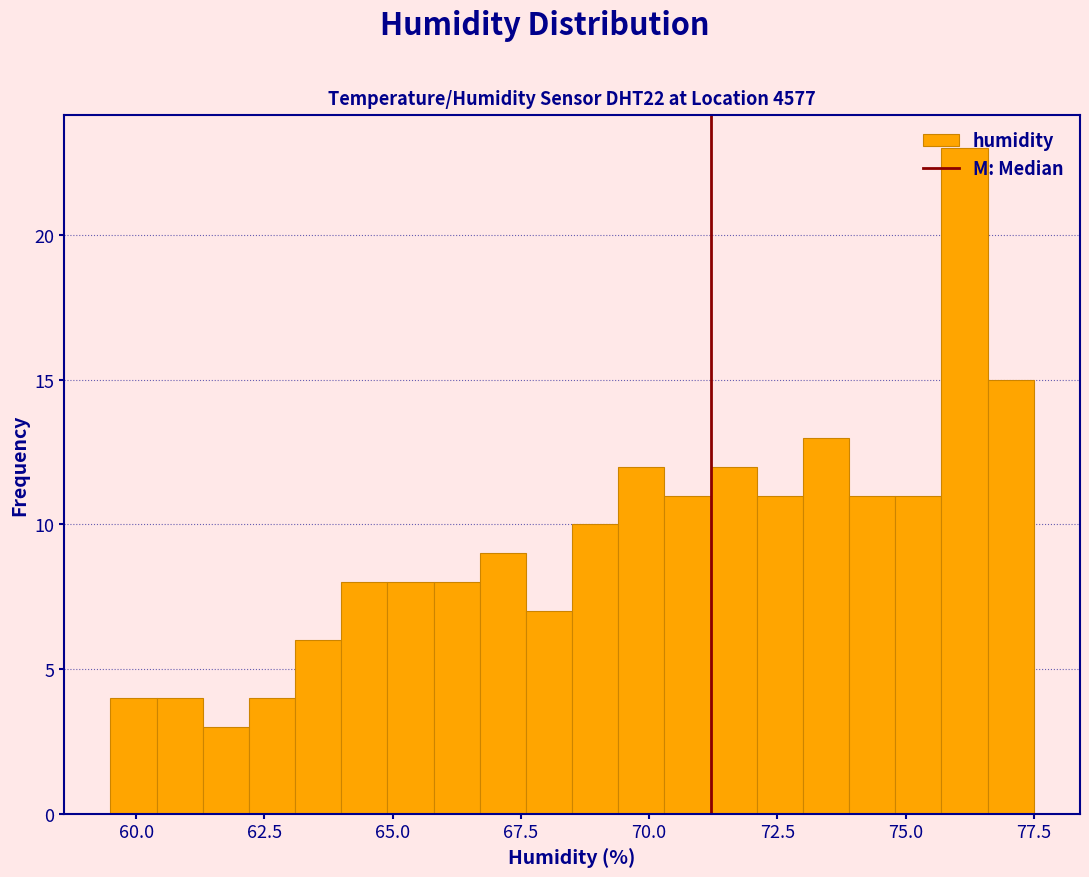

Read against the x-axis, roughly where is the centre of the tallest bar?

76.0